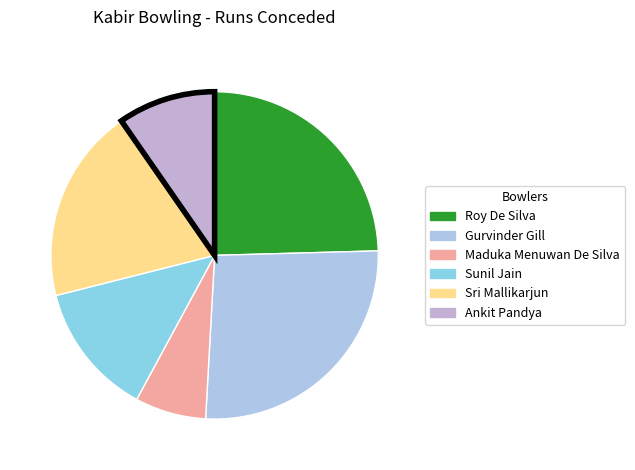

Is the sum of Gurvinder Gill and Ankit Pandya greater than half?

No